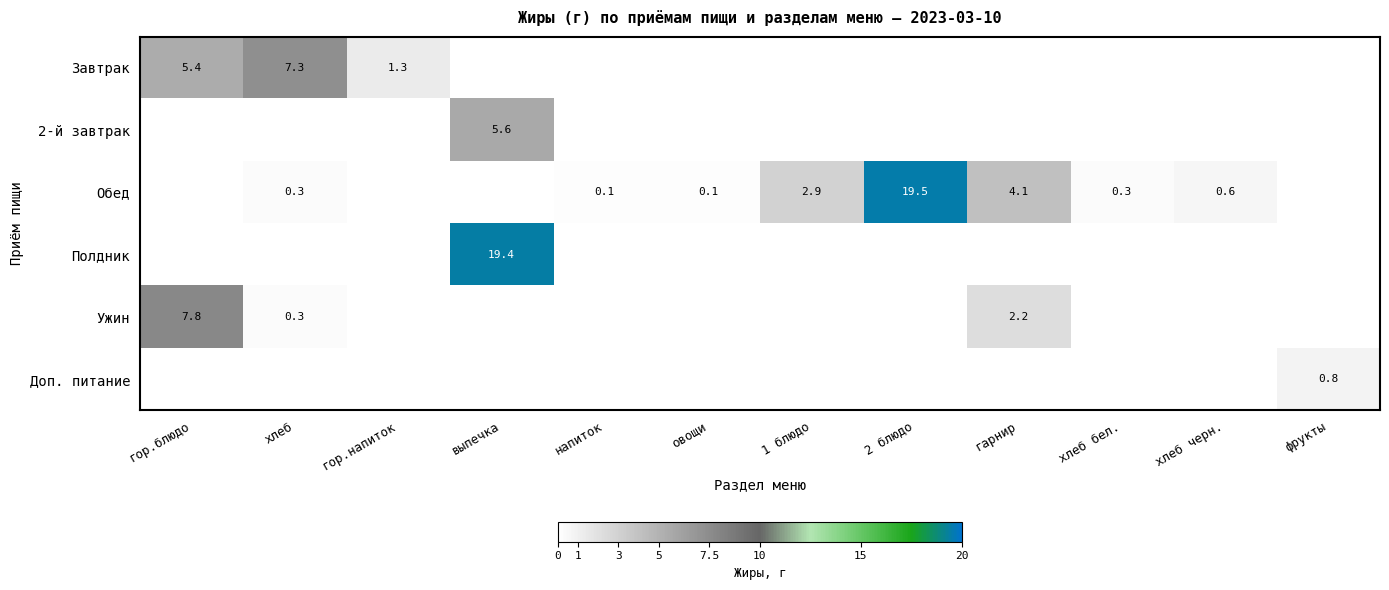

The value of Ужин at хлеб is 0.3. True or false?

True